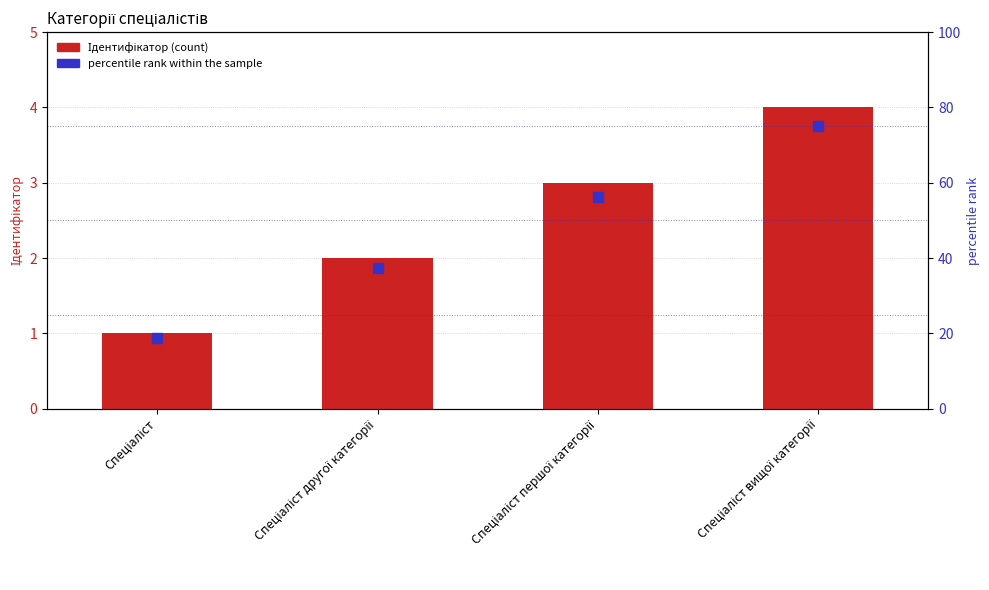

Which series reaches the maximum Y coordinate?

percentile rank within the sample